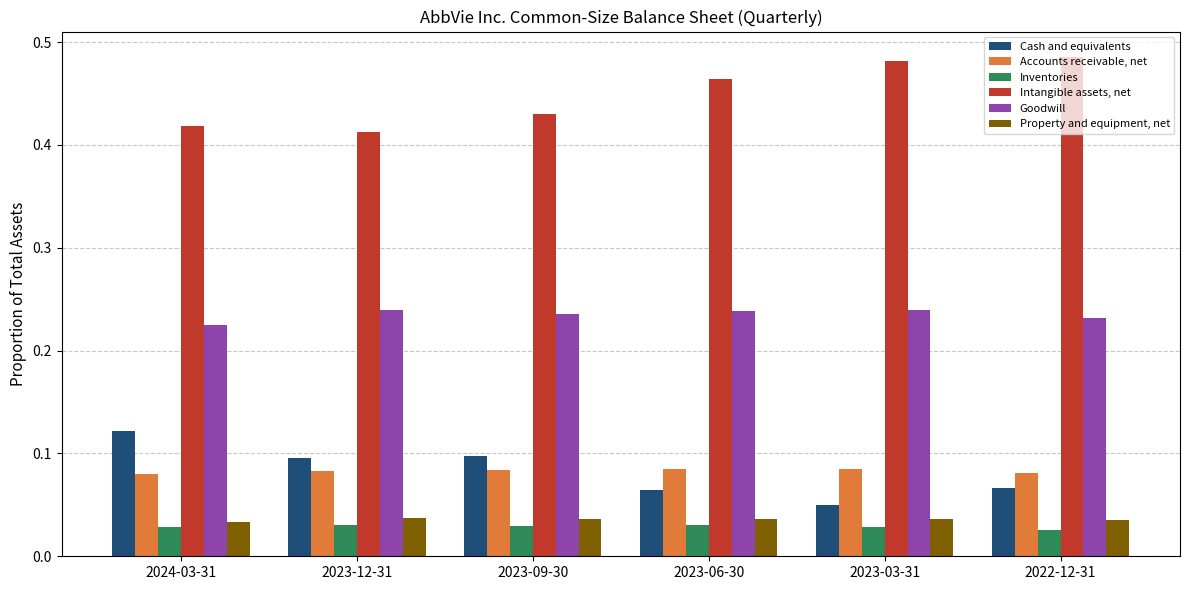

What are all the series names shown in the legend?

Cash and equivalents, Accounts receivable, net, Inventories, Intangible assets, net, Goodwill, Property and equipment, net